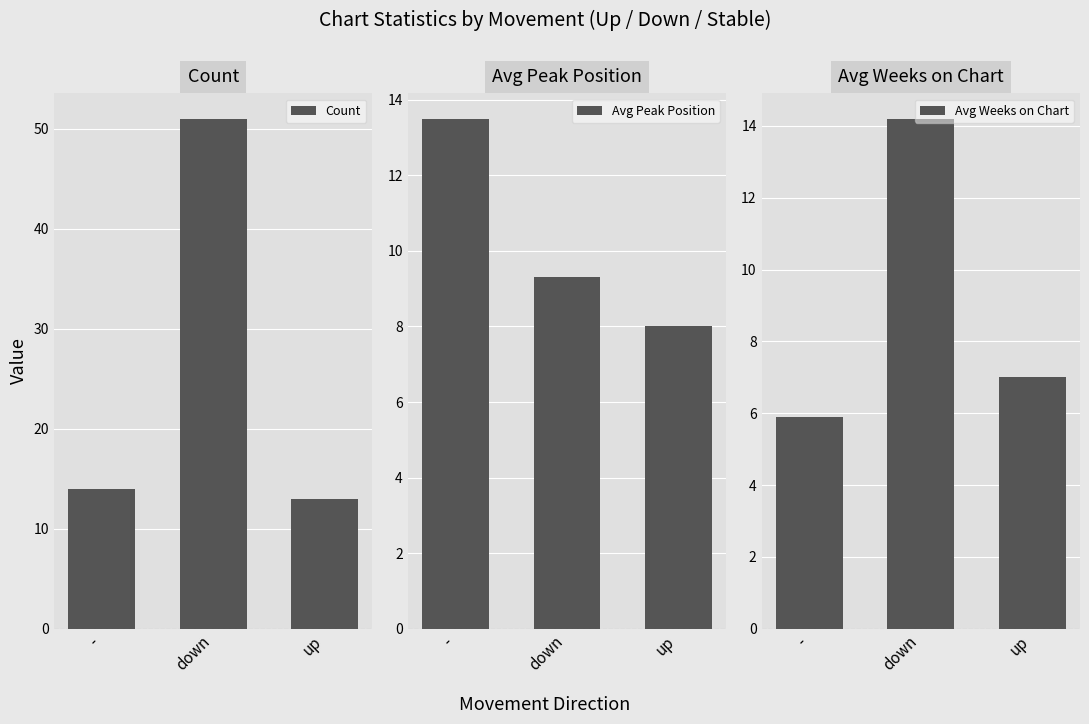

How many values in the Count series are below 14?

1